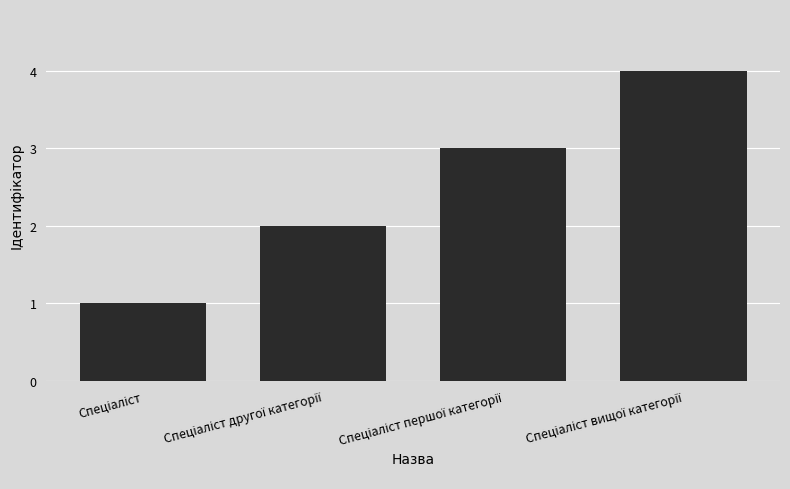

What is the maximum value shown in the chart?

4